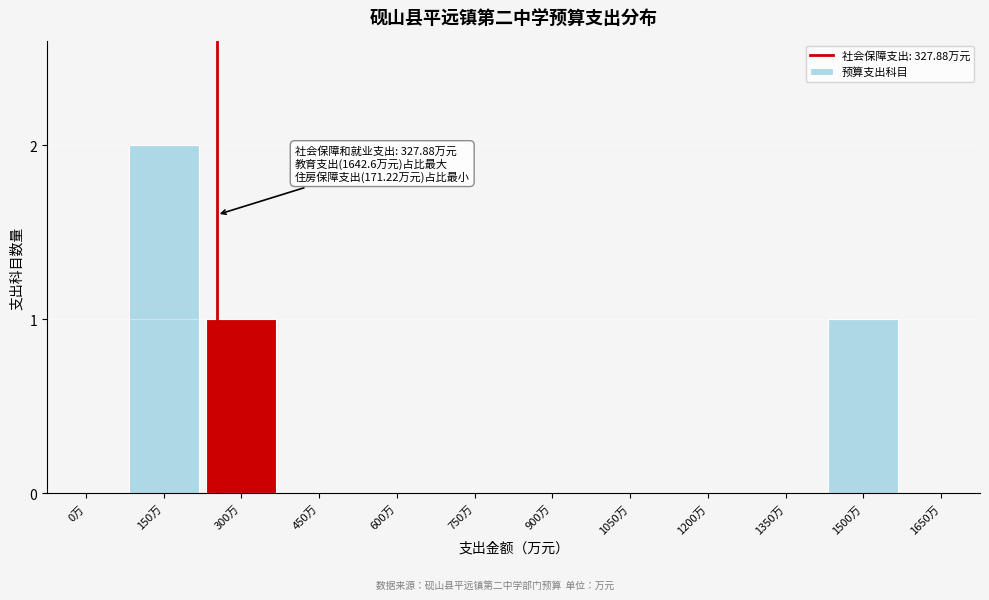

Reading left to right, transcribe all the data shown in this chart.

0万=0	150万=2	300万=1	450万=0	600万=0	750万=0	900万=0	1050万=0	1200万=0	1350万=0	1500万=1	1650万=0